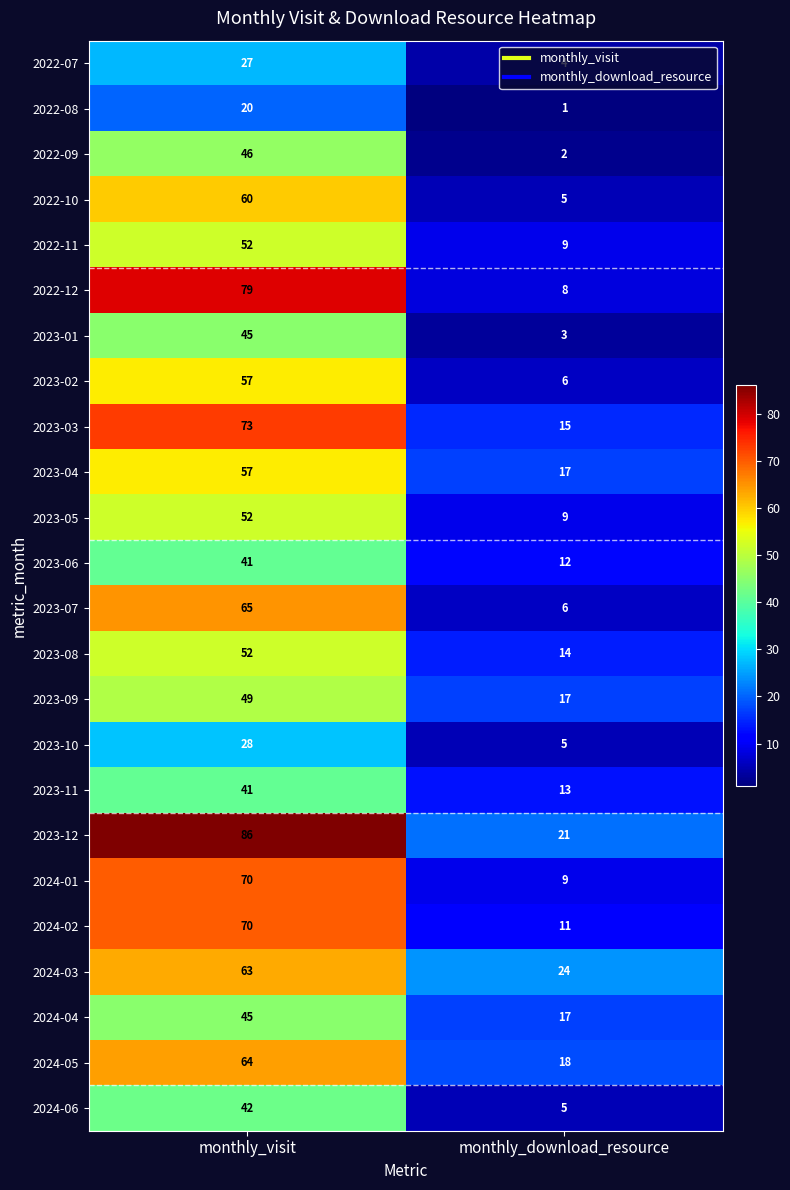

What is the maximum value shown in the chart?

86